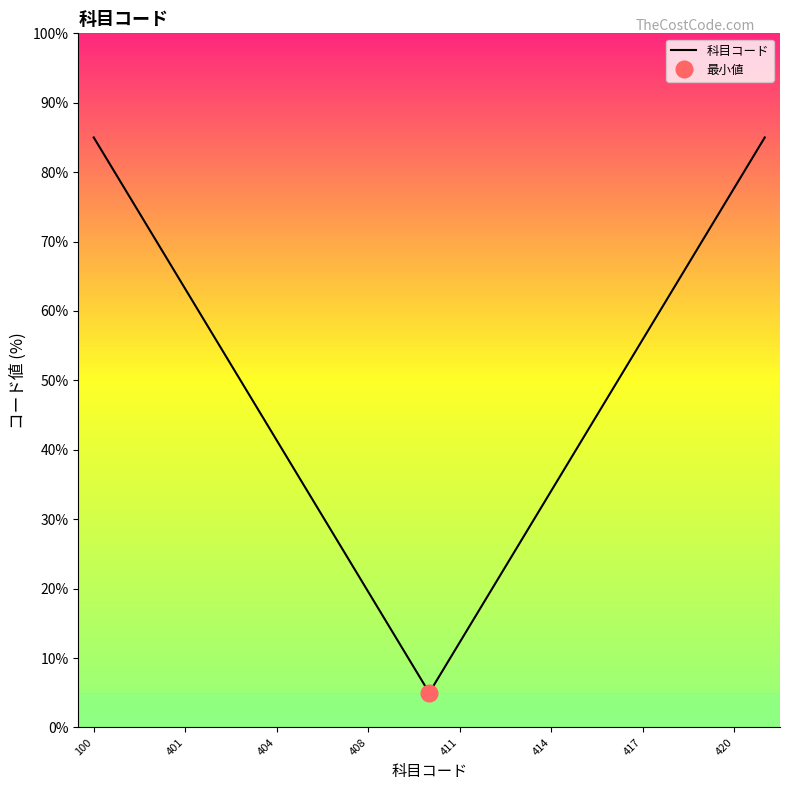

The value of 科目コード at 414 is 34.1. True or false?

True